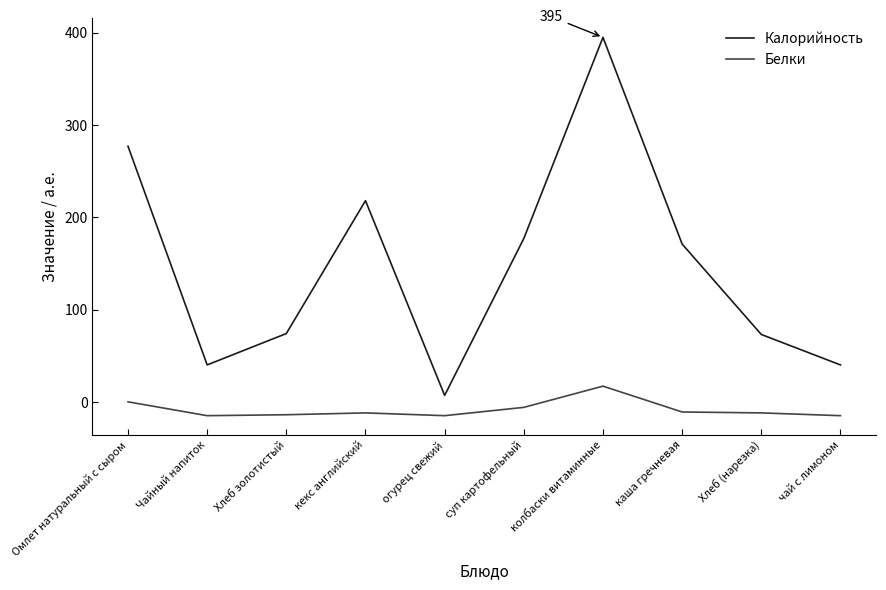

What is the maximum value for Белки?

17